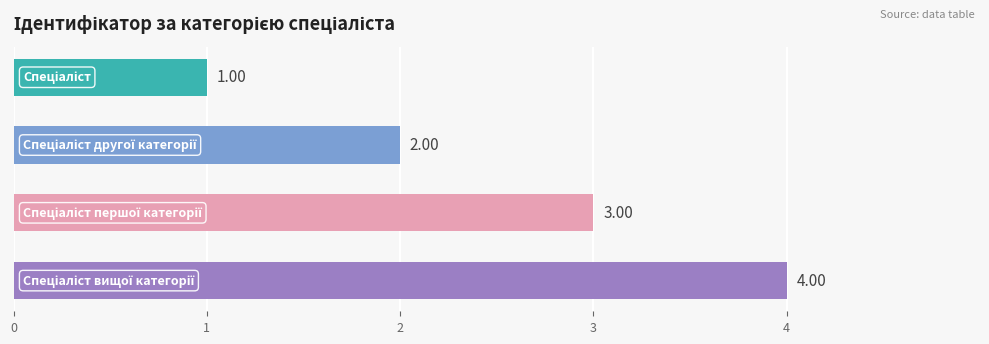

What is the sum of all values?

10